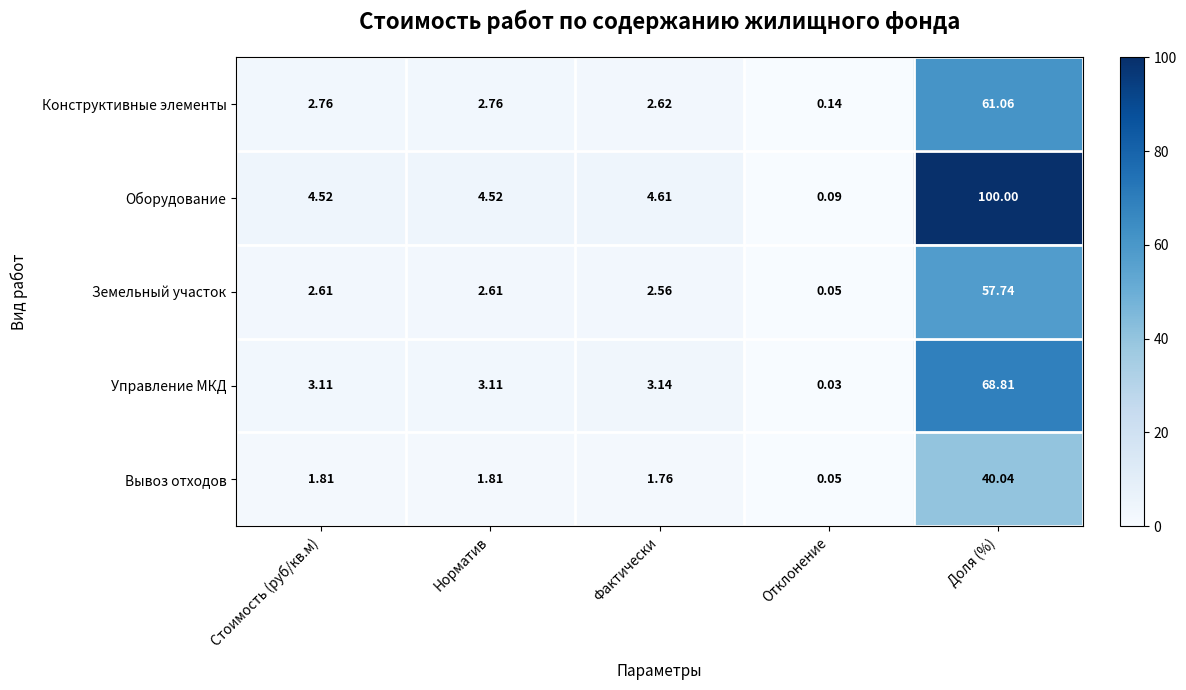

At how many categories does at least one series exceed 23?

1